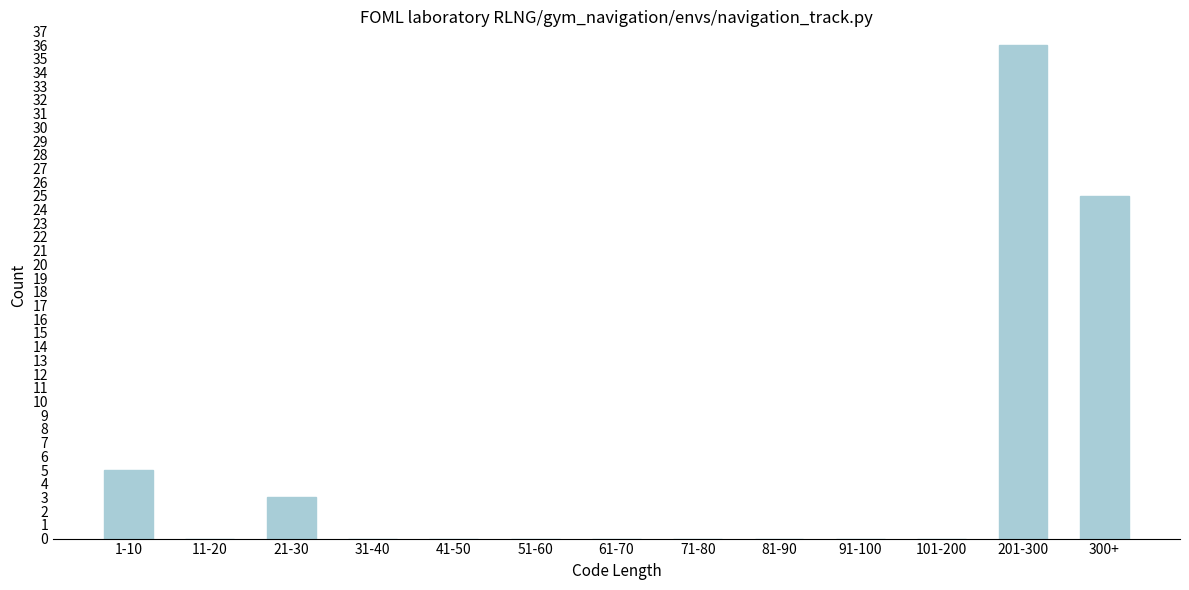

Reading left to right, extract all data points from this chart.

1-10=5	11-20=0	21-30=3	31-40=0	41-50=0	51-60=0	61-70=0	71-80=0	81-90=0	91-100=0	101-200=0	201-300=36	300+=25